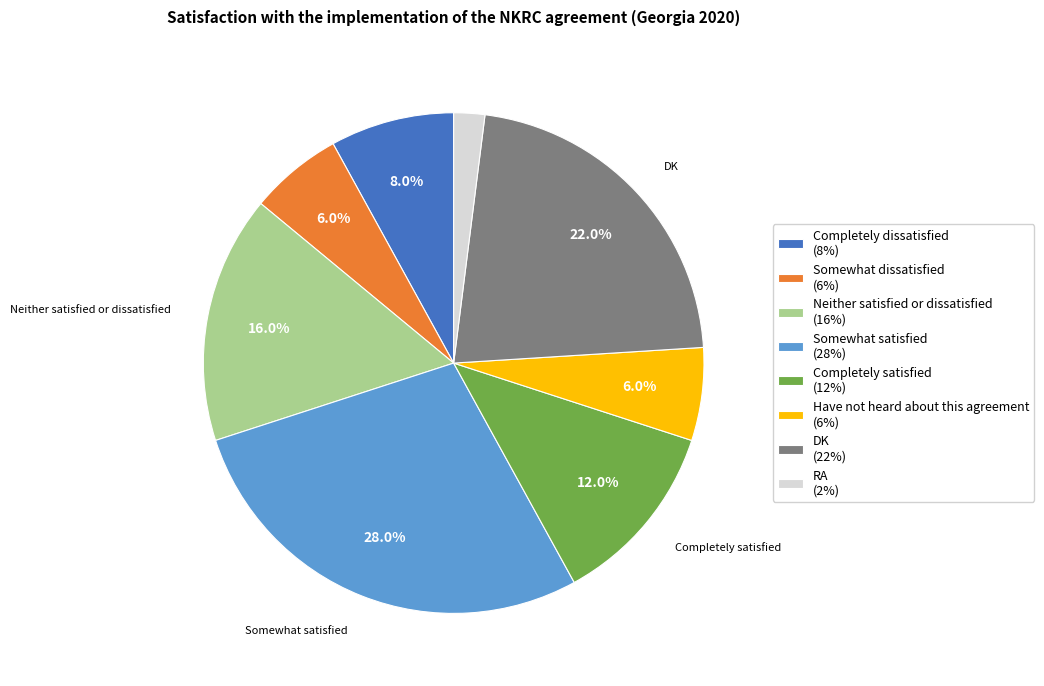

Is the sum of Somewhat dissatisfied (6%) and Completely satisfied (12%) greater than half?

No